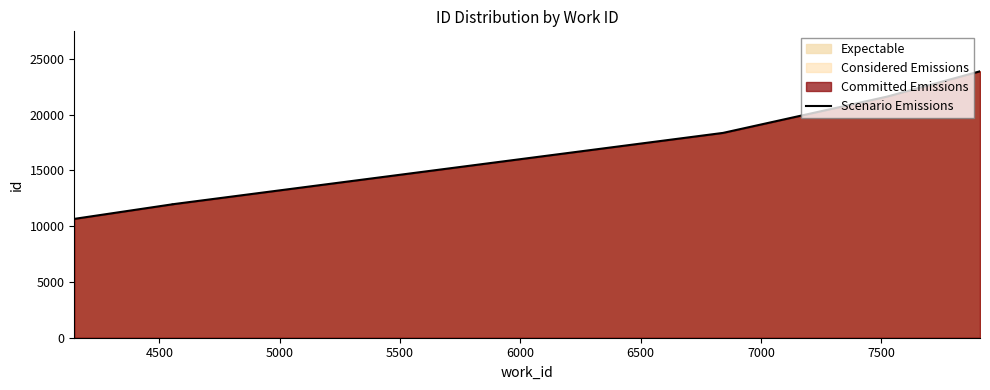

True or false: the data shows 5274 at 5000.

False